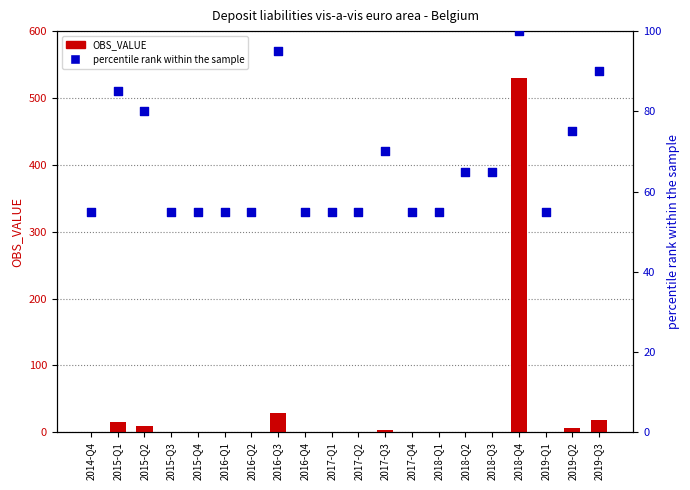

Is the value of OBS_VALUE at 2016-Q1 greater than the value of percentile rank within the sample at 2017-Q4?

No